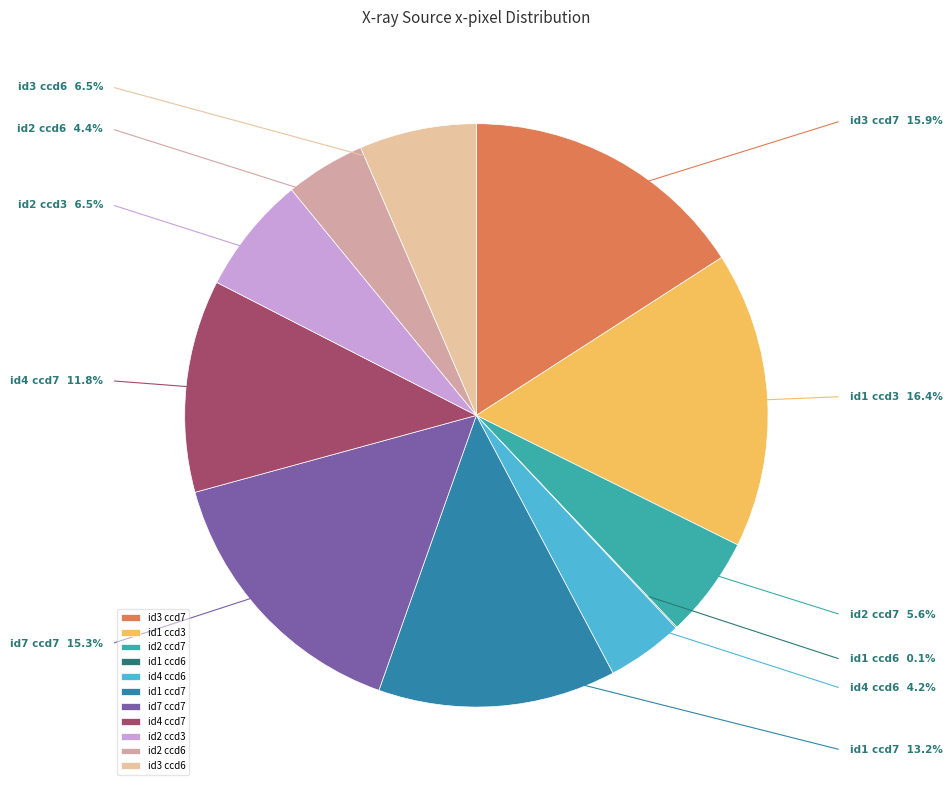

Is there any slice that represents more than half of the pie?

No